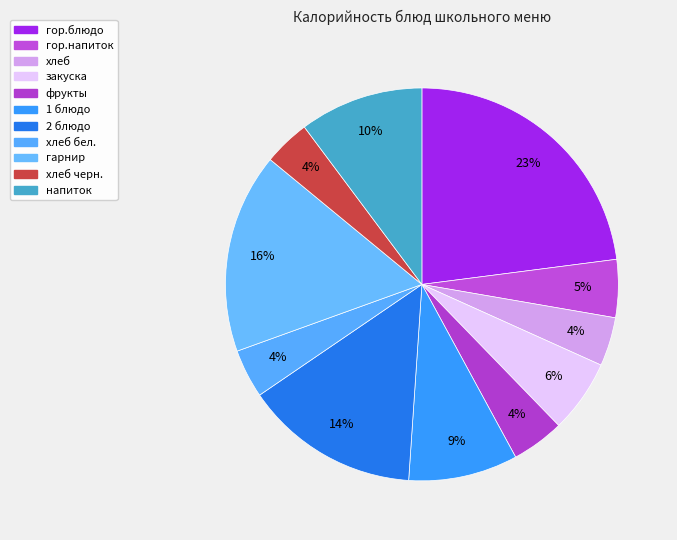

What is the largest slice in the pie chart?

гор.блюдо